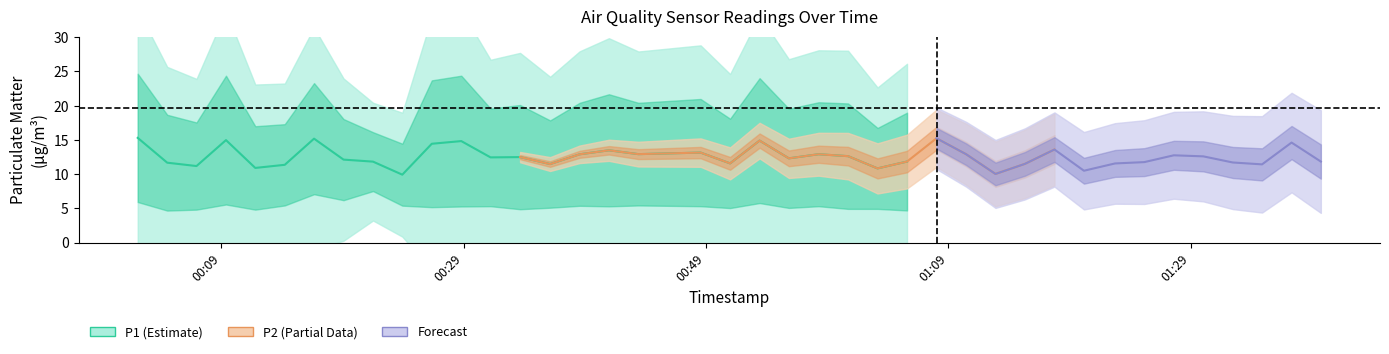

Which has a higher value, 36 or 32?

36